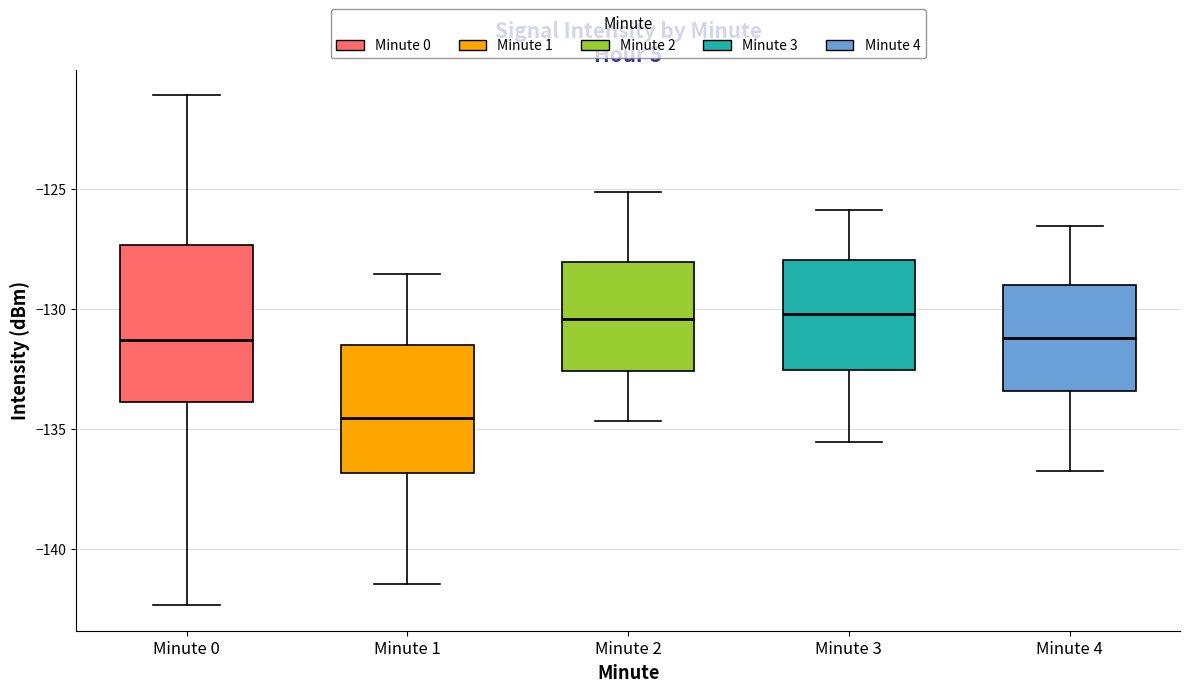

Reading left to right, read every box against the y-axis: the position of its median line, the range the box covers, and the ends of its whiskers. The values are not printed on the chart, so give them approximately, as read against the axis.

Minute 0: median -131.5, box -134.0 to -127.5, whiskers -142.5 to -121.0
Minute 1: median -134.5, box -137.0 to -131.5, whiskers -141.5 to -128.5
Minute 2: median -130.5, box -132.5 to -128.0, whiskers -134.5 to -125.0
Minute 3: median -130.0, box -132.5 to -128.0, whiskers -135.5 to -126.0
Minute 4: median -131.0, box -133.5 to -129.0, whiskers -137.0 to -126.5